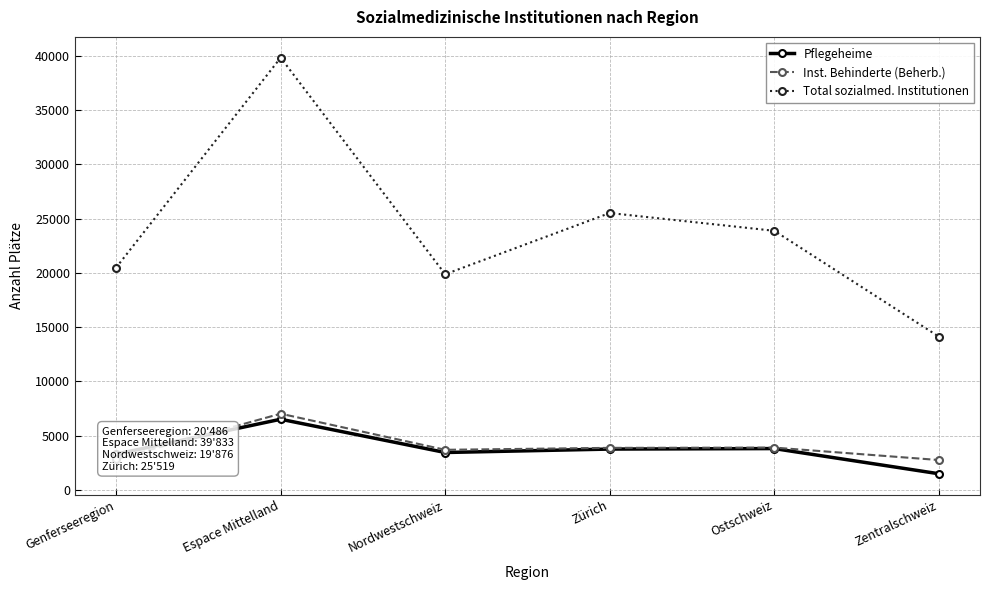

Which series changed the most between Ostschweiz and Zentralschweiz?

Total sozialmed. Institutionen